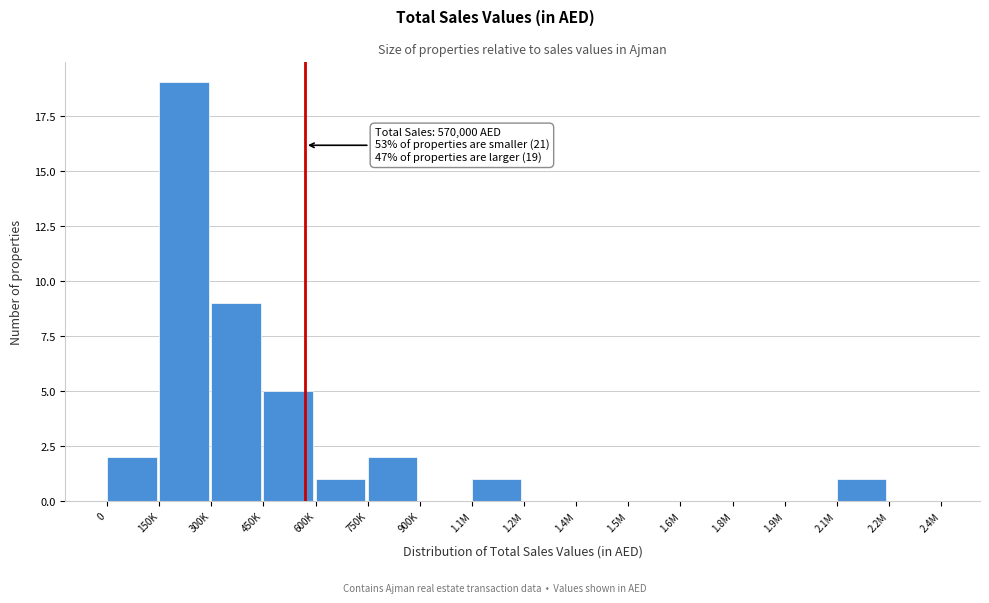

Reading right to left, transcribe all the data shown in this chart.

2.2M=0	2.1M=1	1.9M=0	1.8M=0	1.6M=0	1.5M=0	1.4M=0	1.2M=0	1.1M=1	900K=0	750K=2	600K=1	450K=5	300K=9	150K=19	0=2